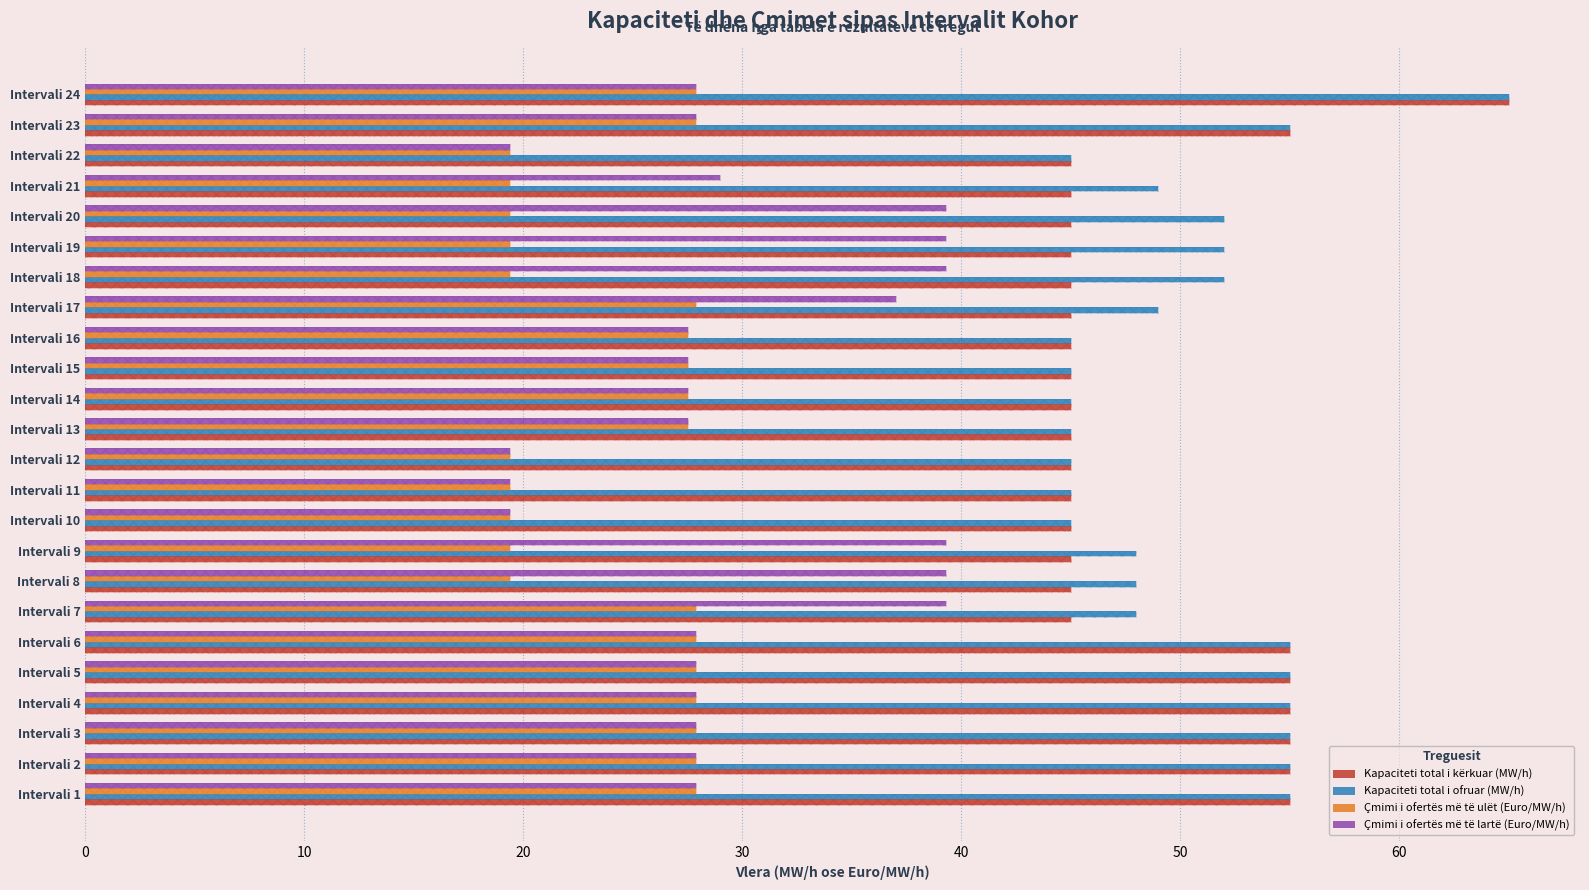

What are all the series names shown in the legend?

Kapaciteti total i kërkuar (MW/h), Kapaciteti total i ofruar (MW/h), Çmimi i ofertës më të ulët (Euro/MW/h), Çmimi i ofertës më të lartë (Euro/MW/h)